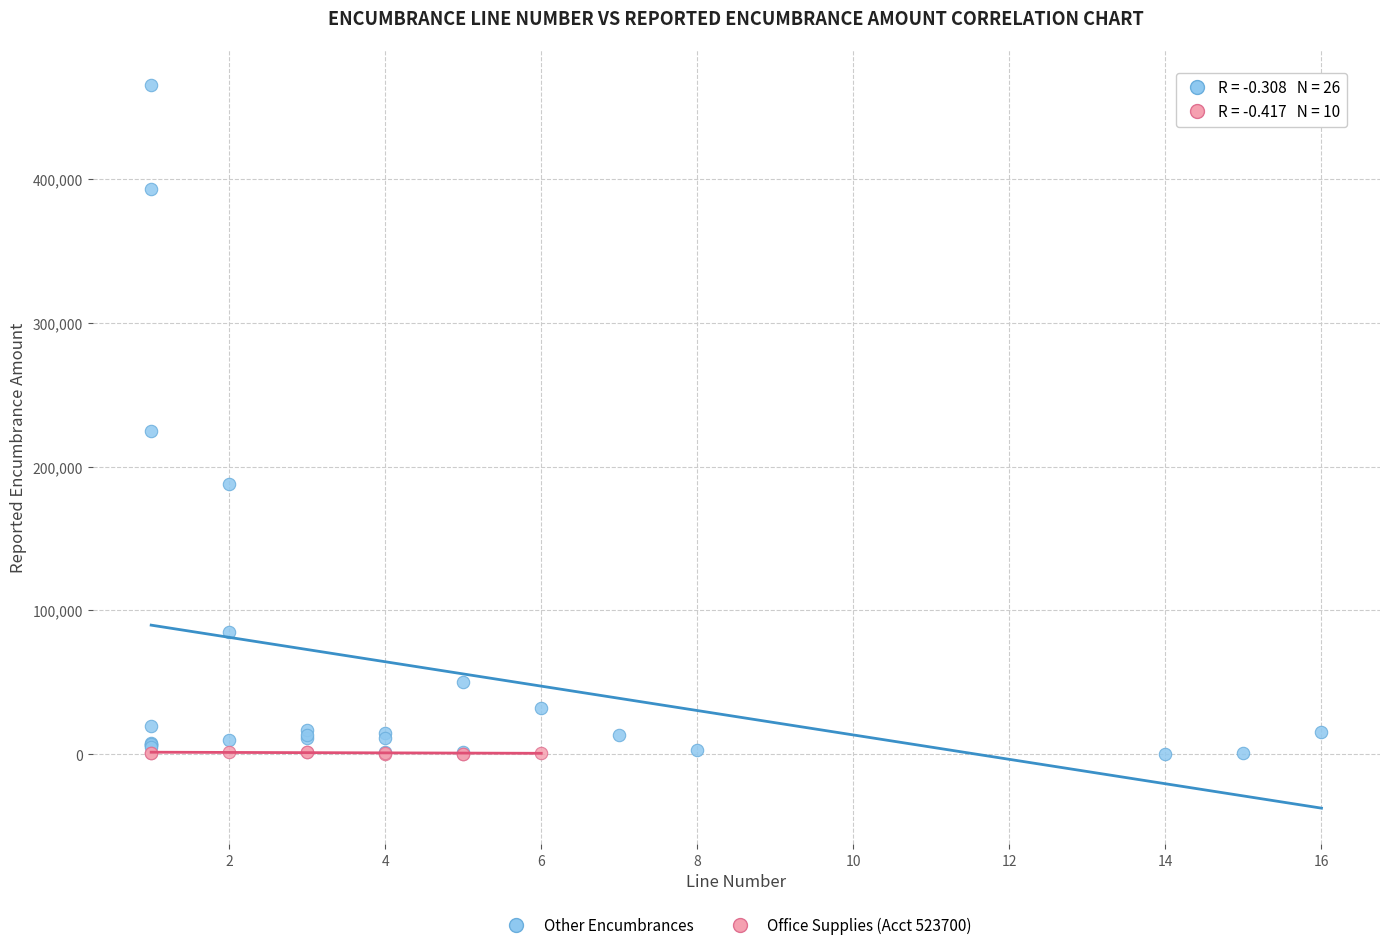

Which series has the widest spread of Y values?

Office Supplies (Acct 523700)